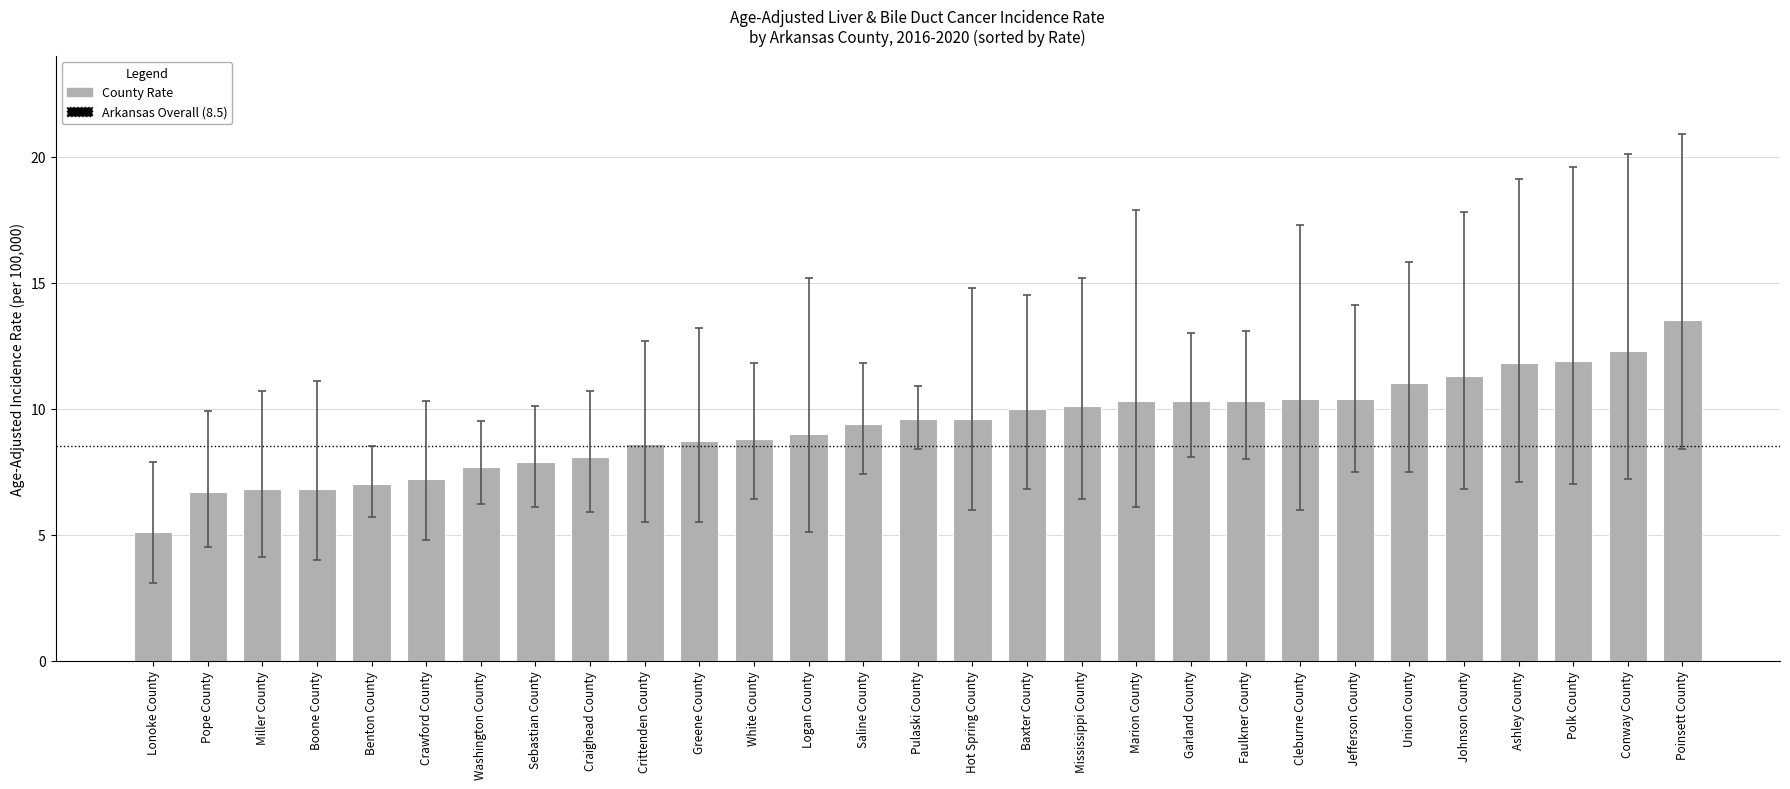

Reading left to right, extract all data points from this chart.

5.1	6.7	6.8	6.8	7.0	7.2	7.7	7.9	8.1	8.6	8.7	8.8	9.0	9.4	9.6	9.6	10.0	10.1	10.3	10.3	10.3	10.4	10.4	11.0	11.3	11.8	11.9	12.3	13.5